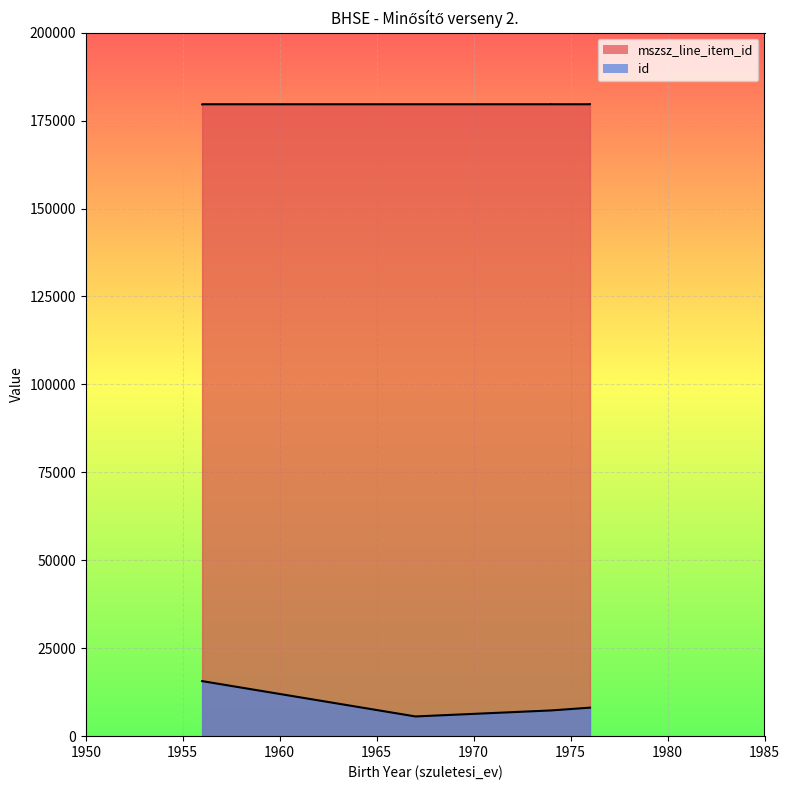

At which label is id closest to 10629?

1976